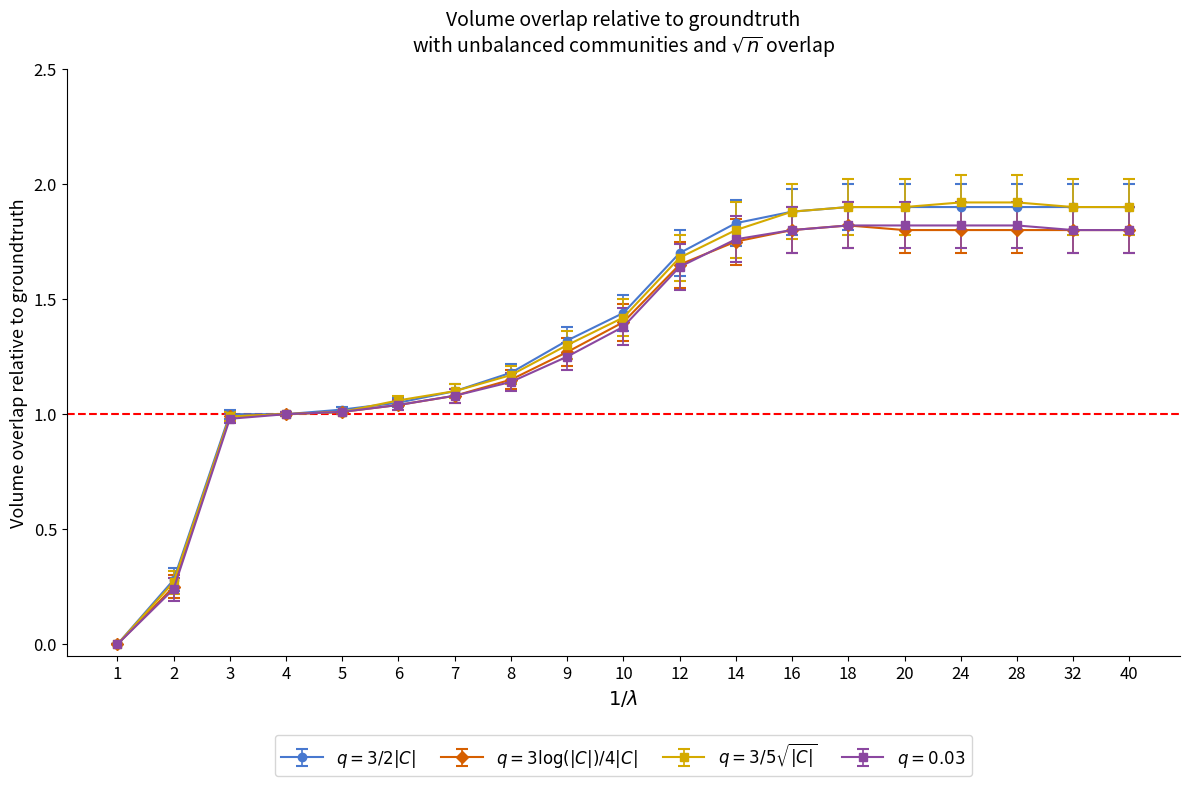

What is the total value across all series at 32?

7.4